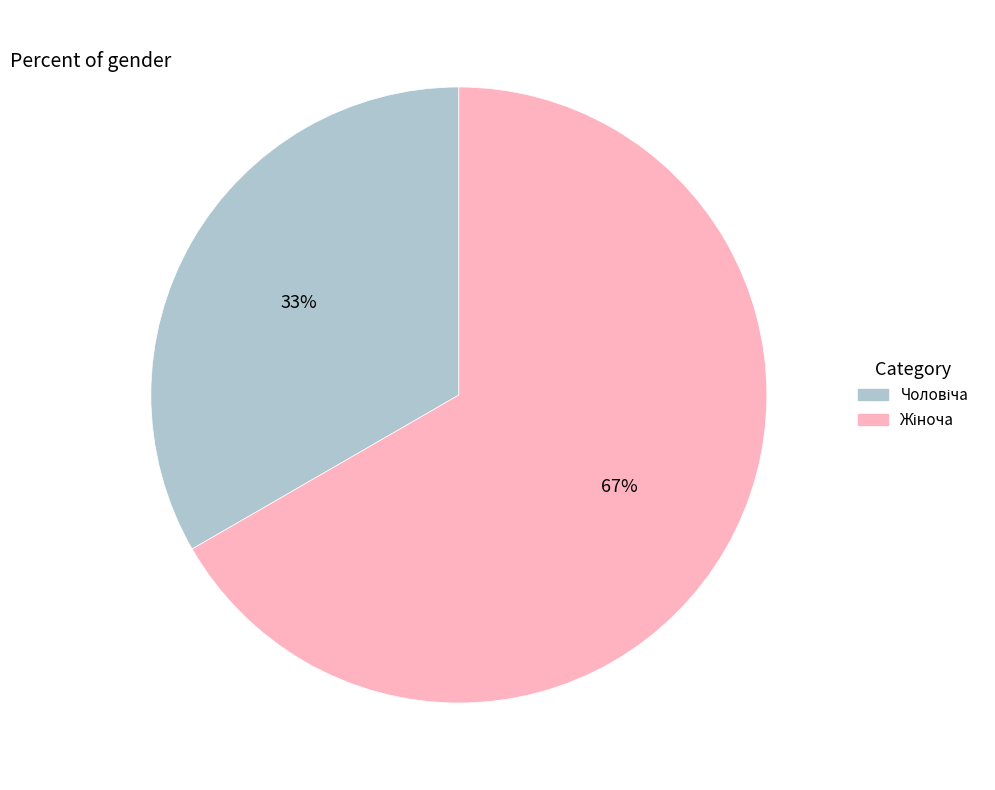

Is there a majority slice in this chart?

Yes